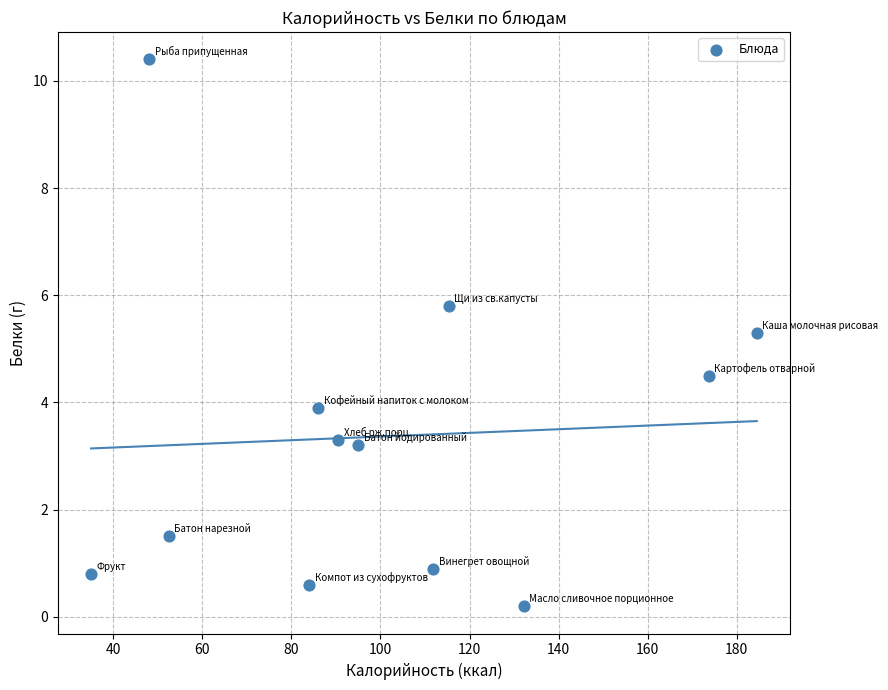

What Y value in the scatter plot is closest to 5?

5.3